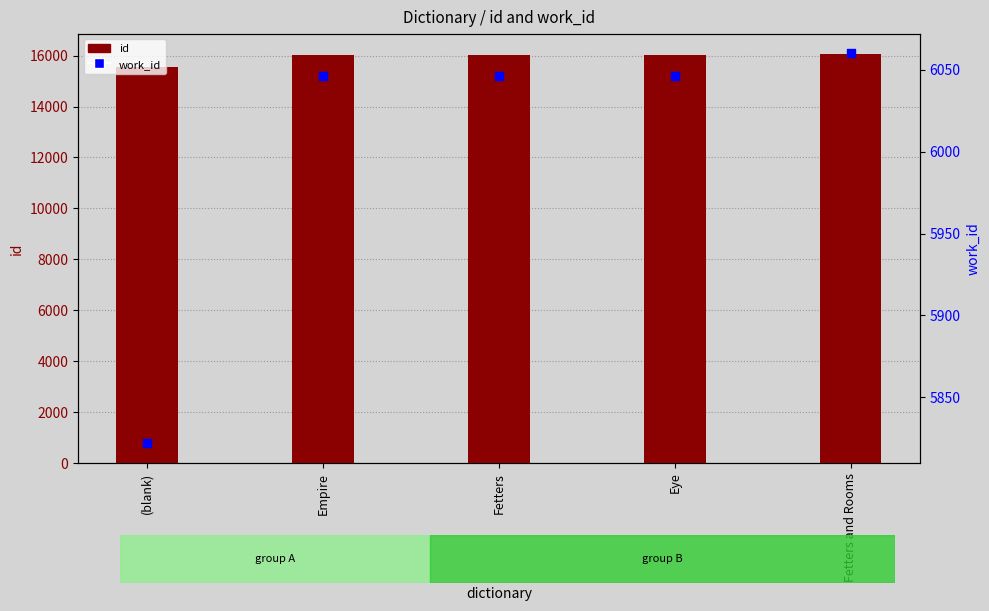

At which category is the sum across all series the highest?

Fetters and Rooms